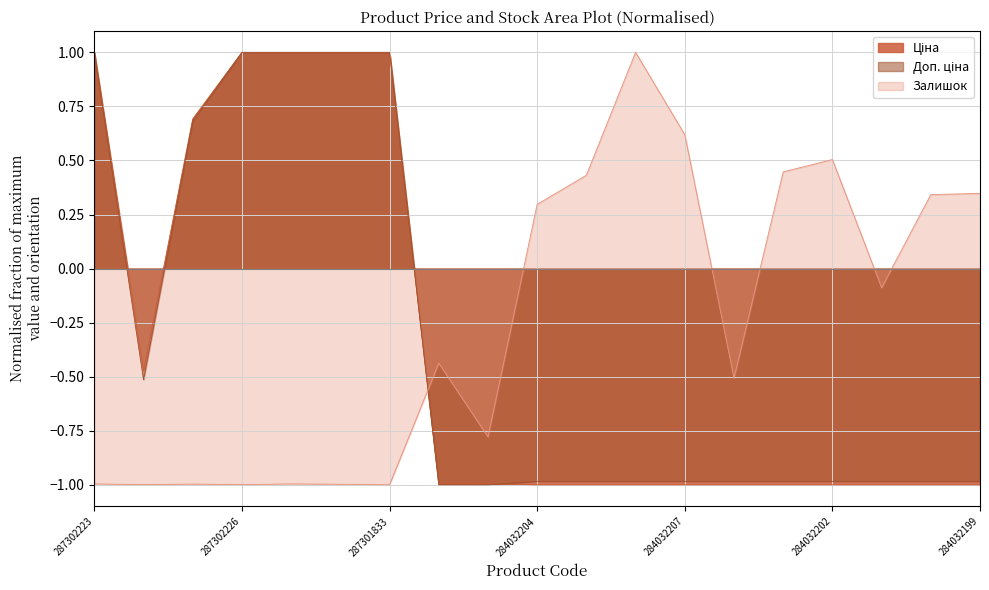

Which series has the widest spread of values?

Ціна